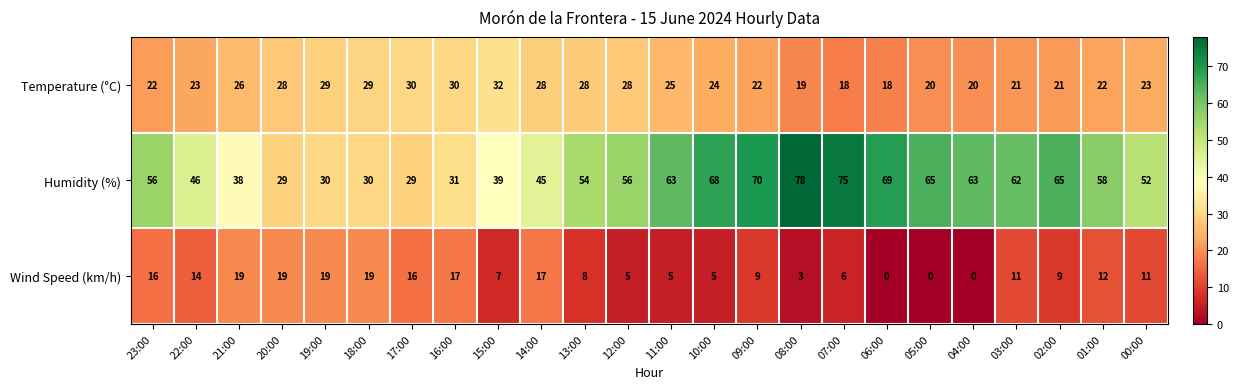

Between 19:00 and 03:00, which series saw the biggest shift?

Humidity (%)